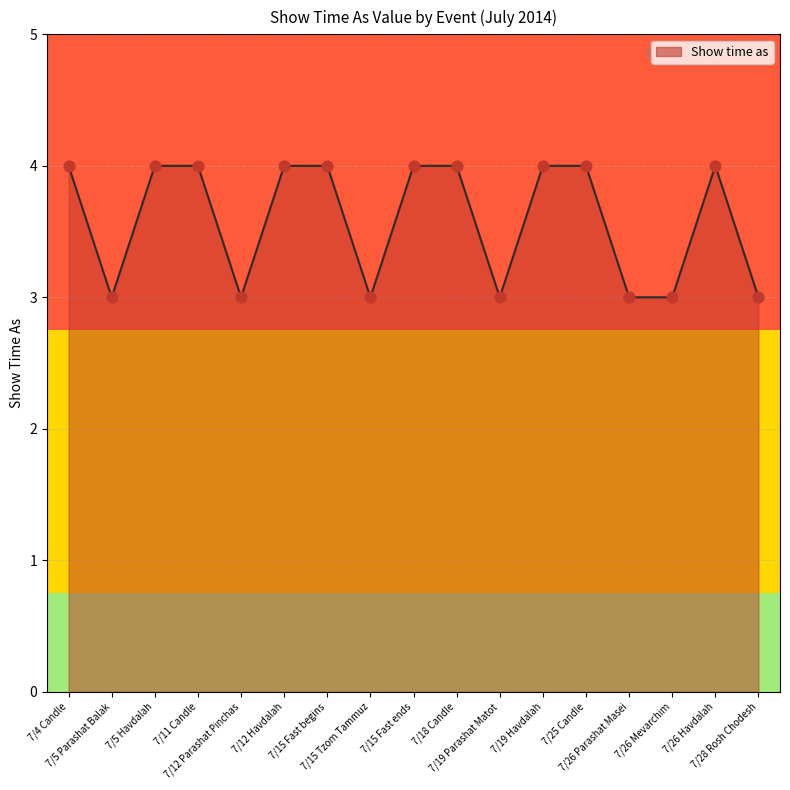

What is the ratio of the value at 7/18 Candle to the value at 7/12 Parashat Pinchas?

1.3